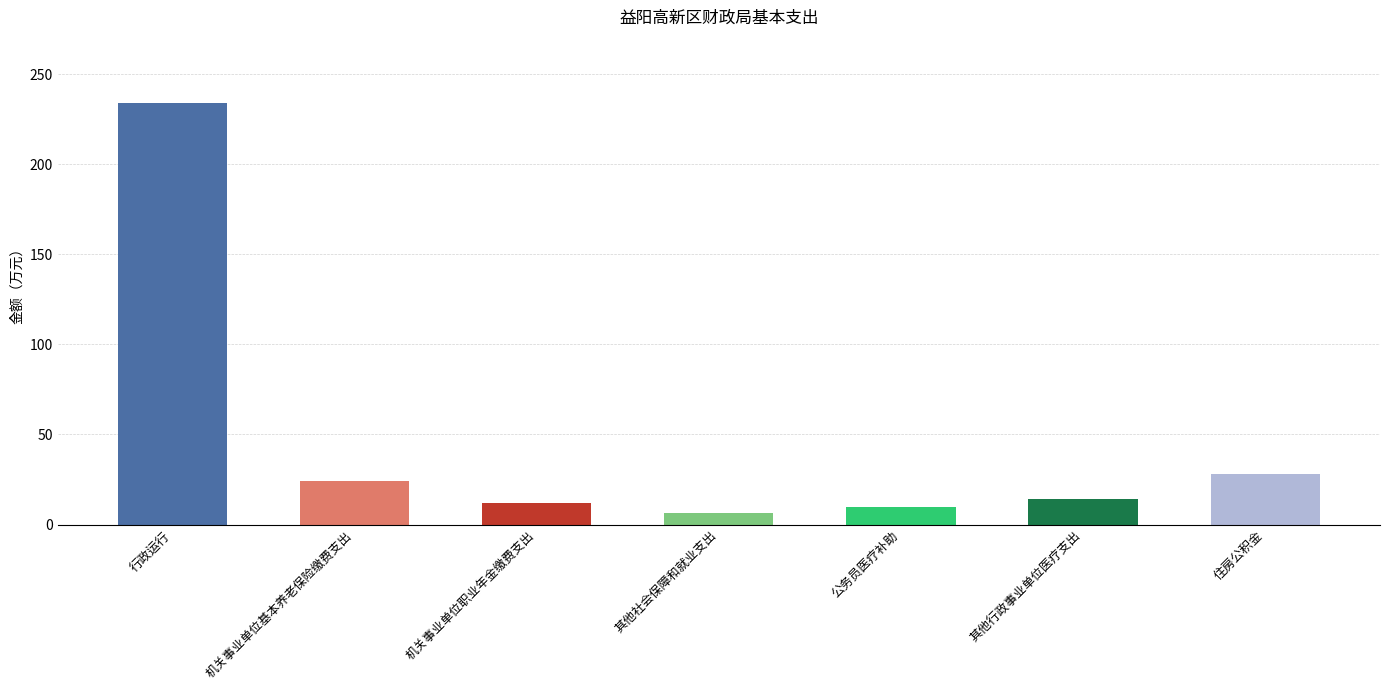

Are the bars grouped side by side (vs. stacked)?

No